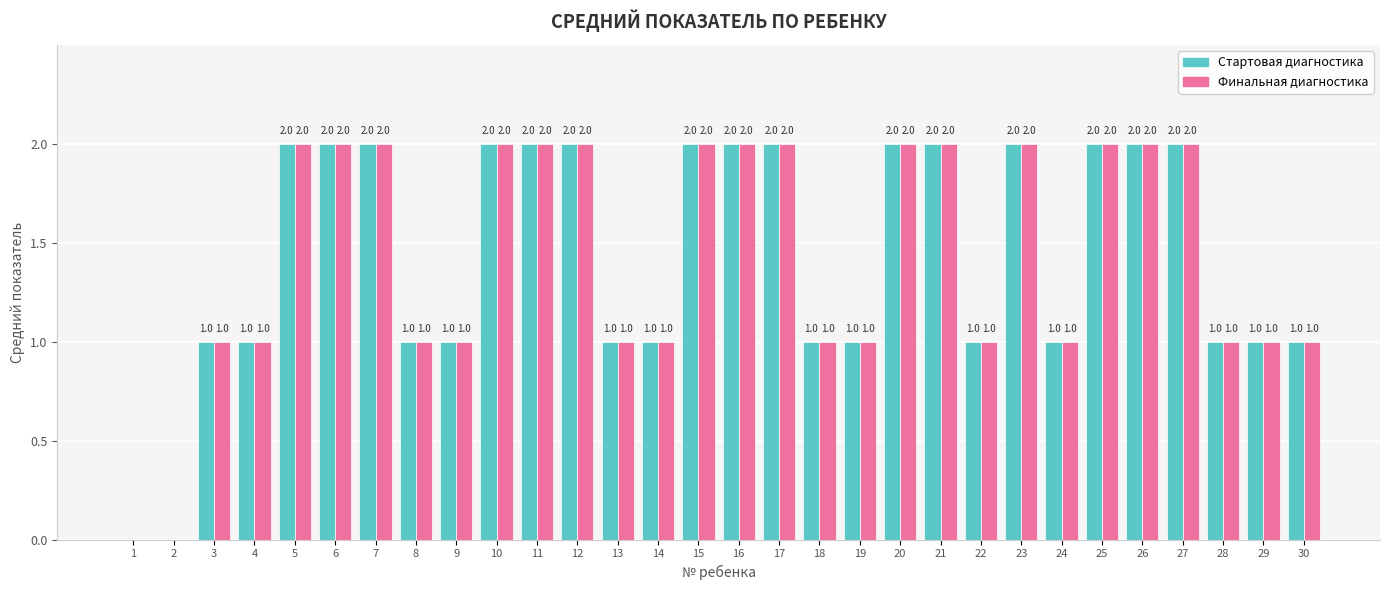

True or false: Стартовая диагностика has a value of 2 at 6.

True